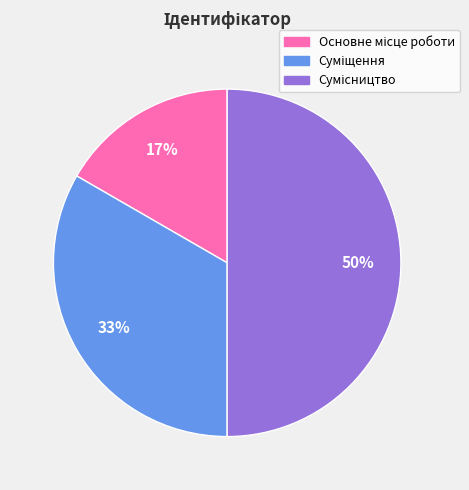

To the nearest percent, what is the average slice percentage?

33%